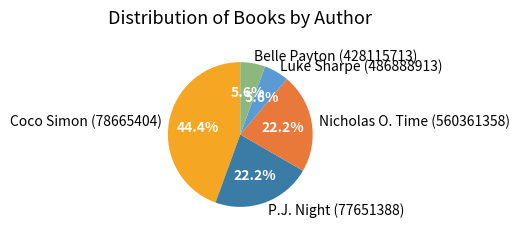

To the nearest percent, what is the combined percentage of Luke Sharpe (486888913) and Nicholas O. Time (560361358)?

28%